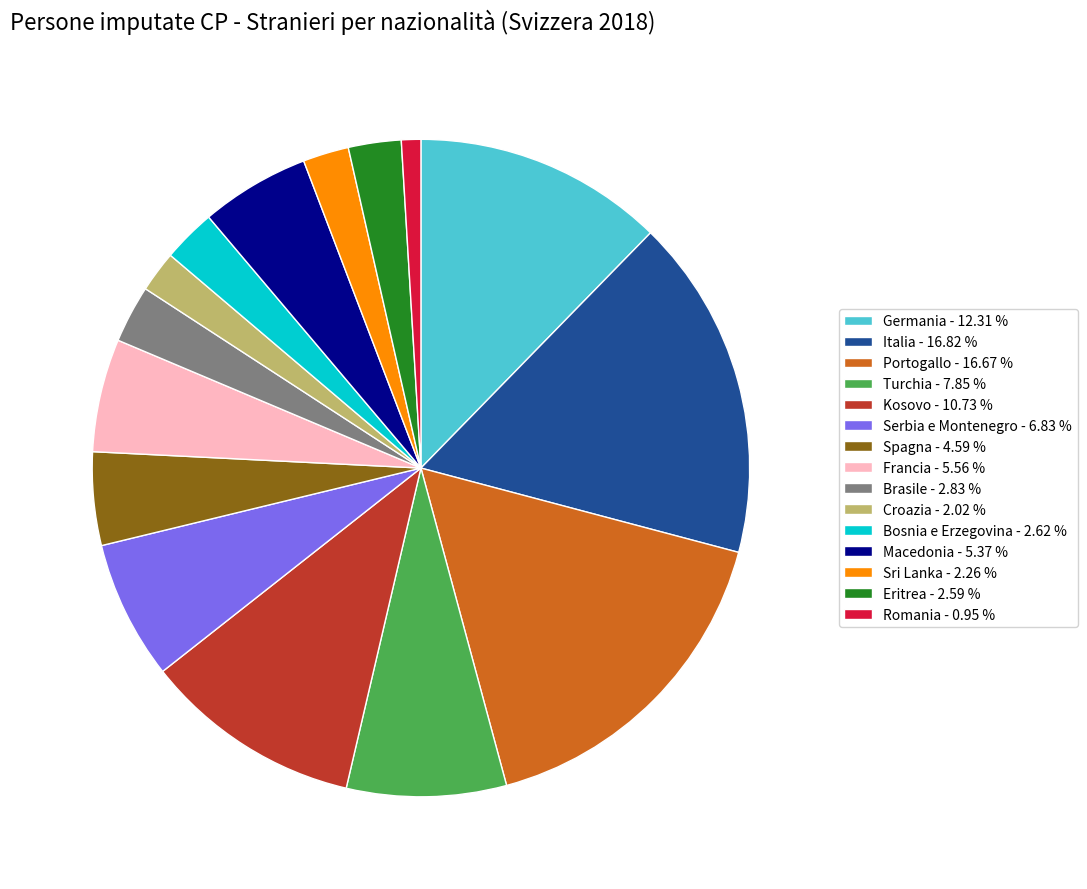

How many slices are in this pie chart?

15